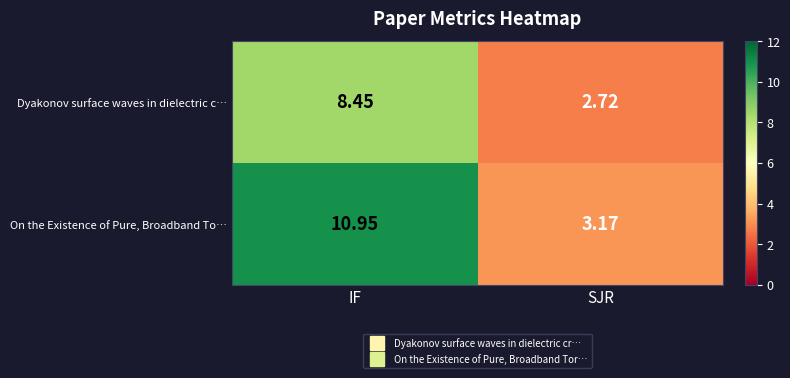

What is the total value across all series at SJR?

5.9